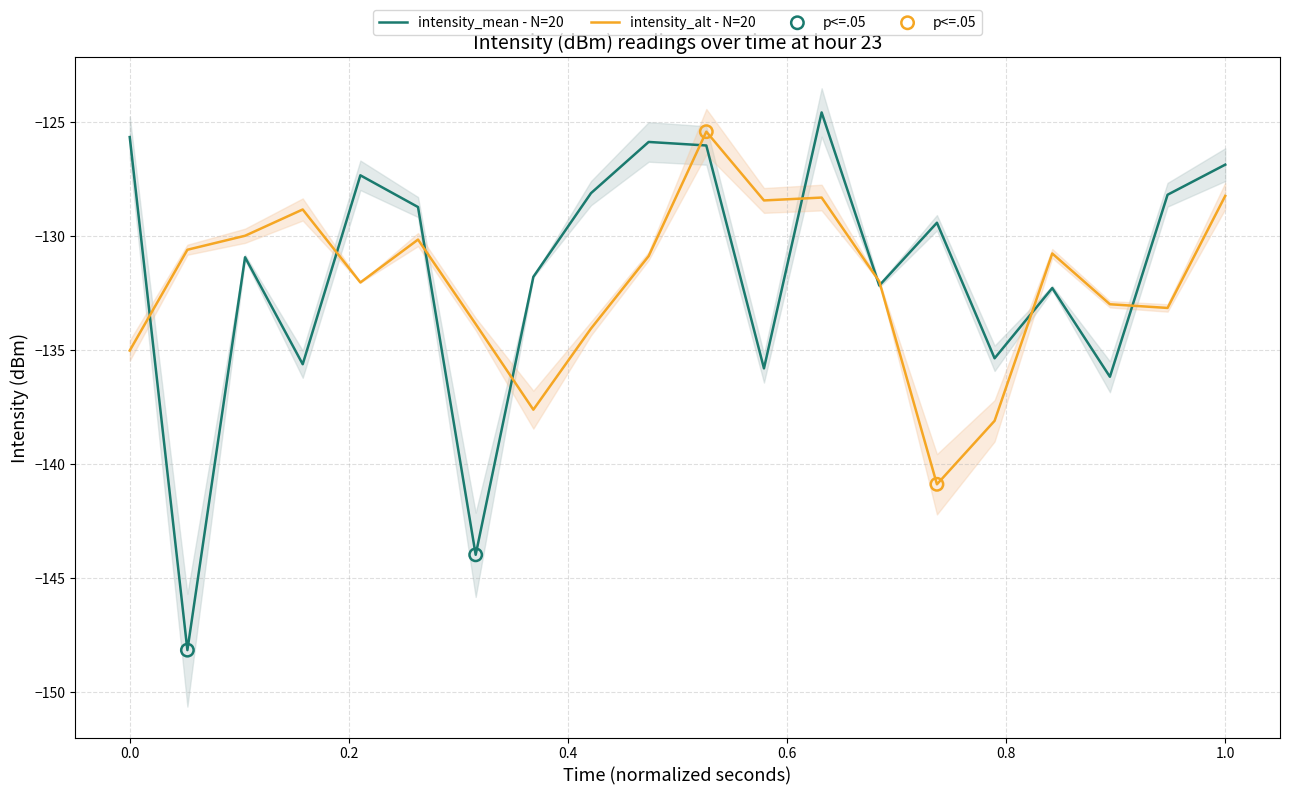

At how many categories does at least one series exceed -138?

20